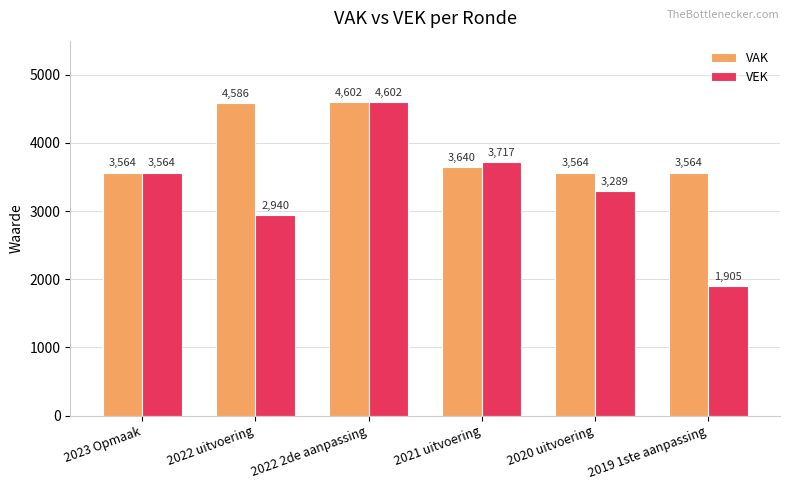

What is the label of the 1st bar from the left?

2023 Opmaak